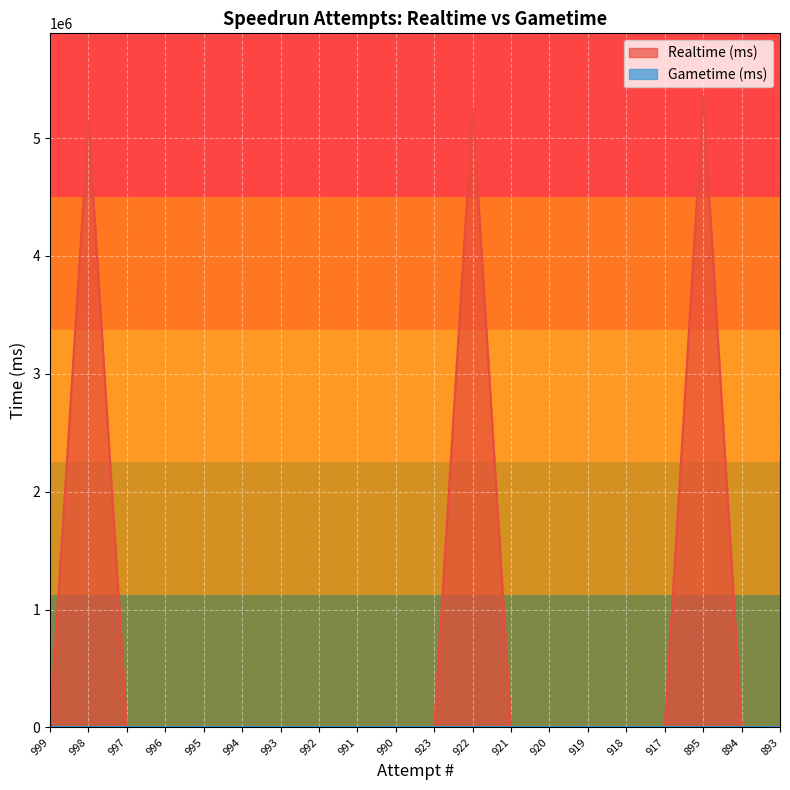

Rank the categories by value from highest to lowest.

895, 922, 998, 999, 997, 996, 995, 994, 993, 992, 991, 990, 923, 921, 920, 919, 918, 917, 894, 893